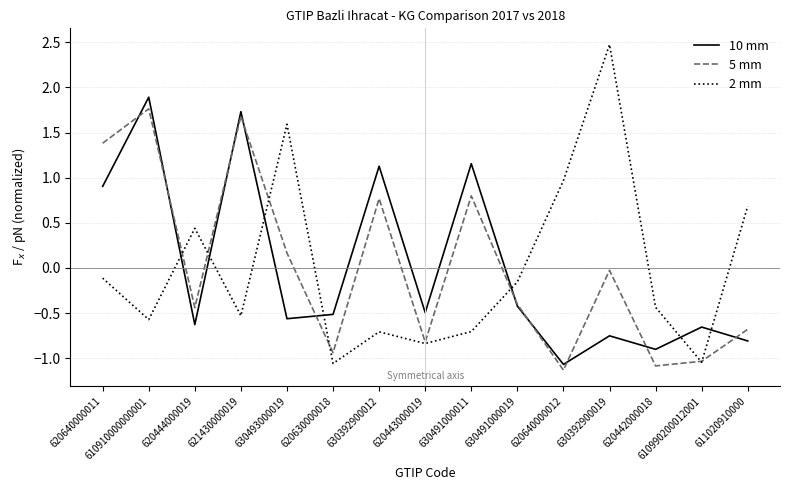

What position from the right is 630392900019?

4